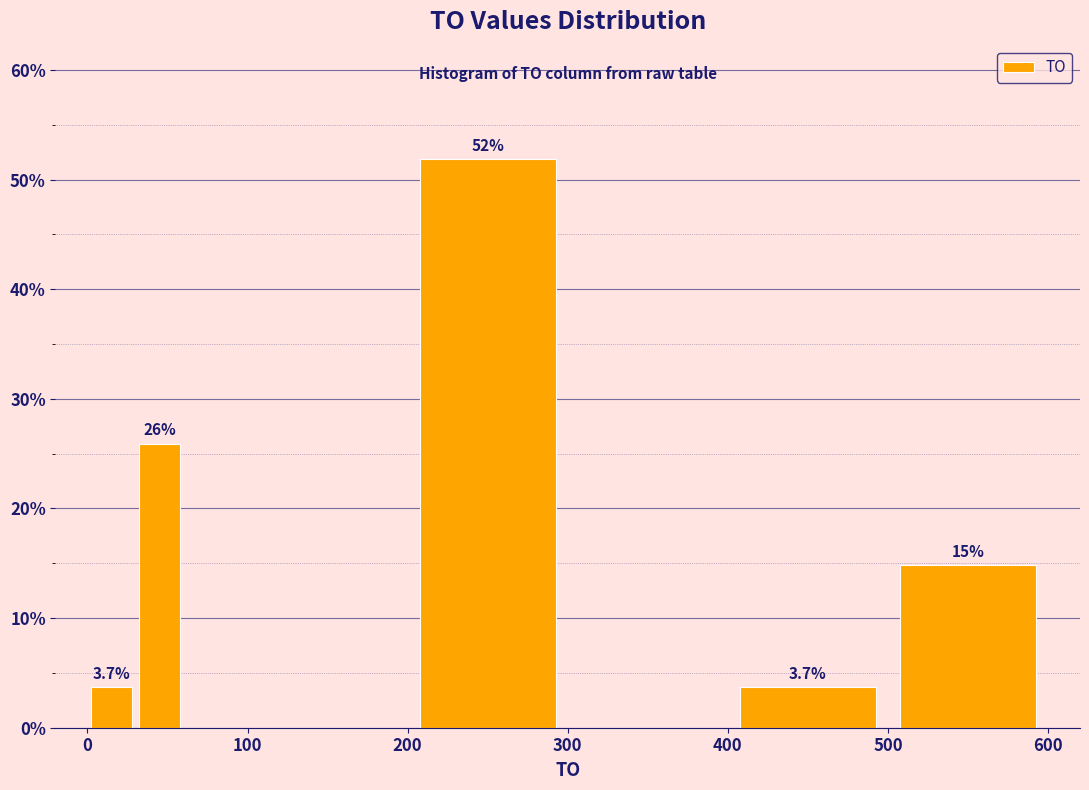

Read against the x-axis, roughly where is the centre of the tallest bar?

250